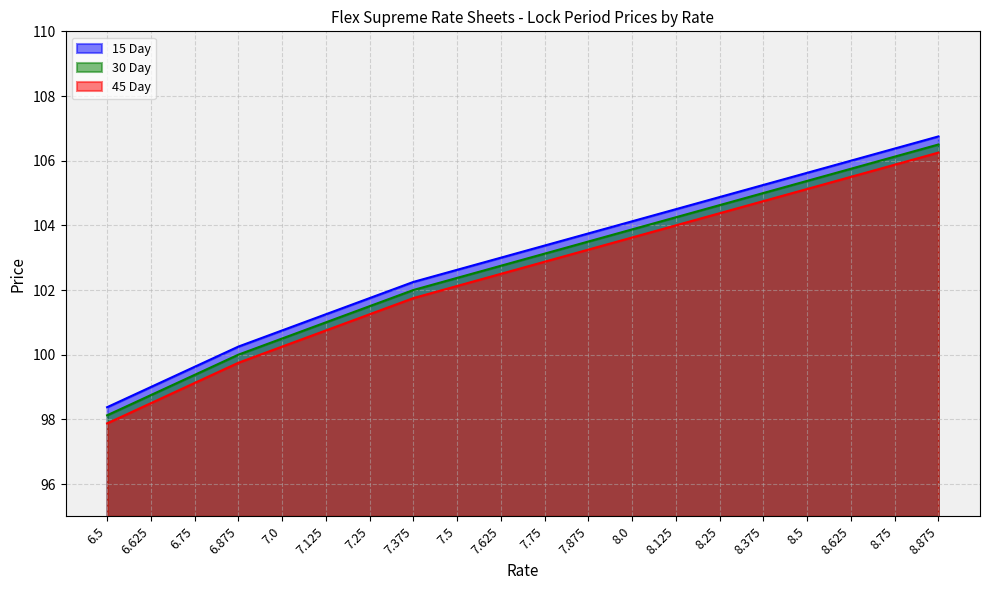

How many values in the 15 Day series are below 103?

9